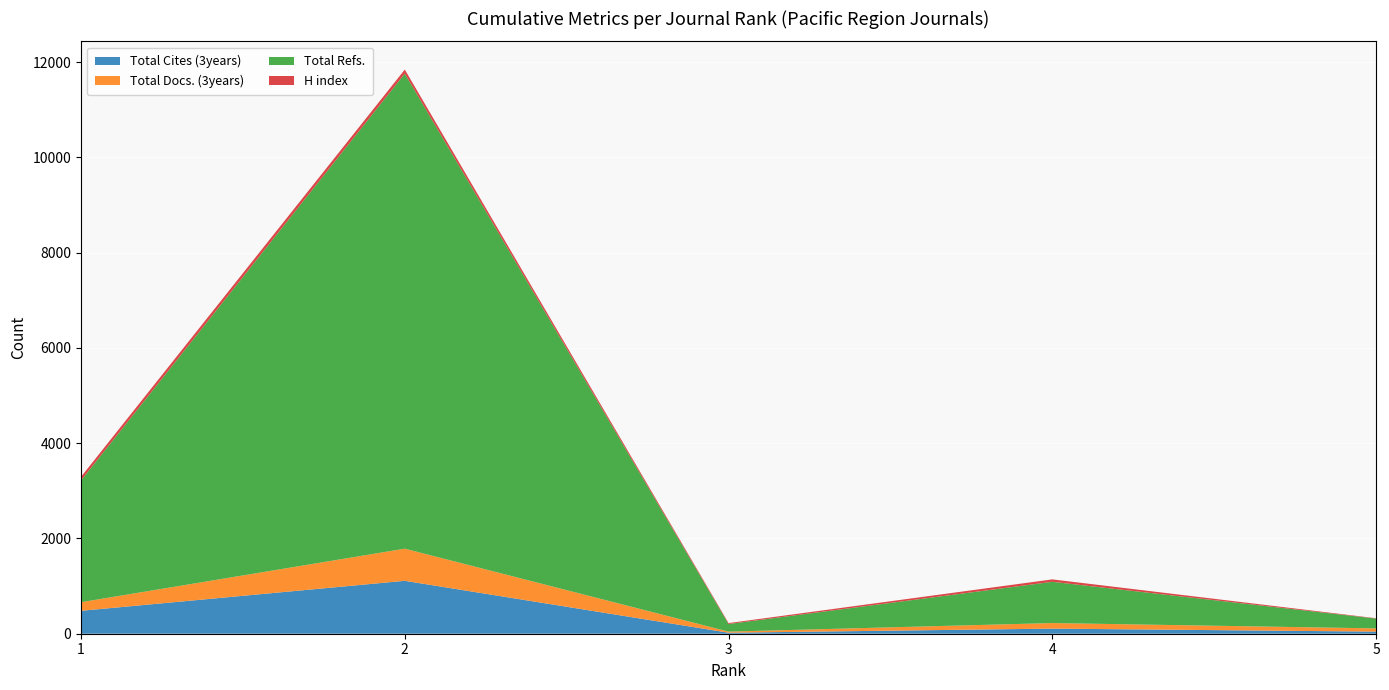

Reading left to right, list all the values displayed in this chart.

Total Cites (3years): 481	1111	21	107	44
Total Docs. (3years): 181	675	23	117	68
Total Refs.: 2557	9975	160	866	206
H index: 76	85	19	51	7